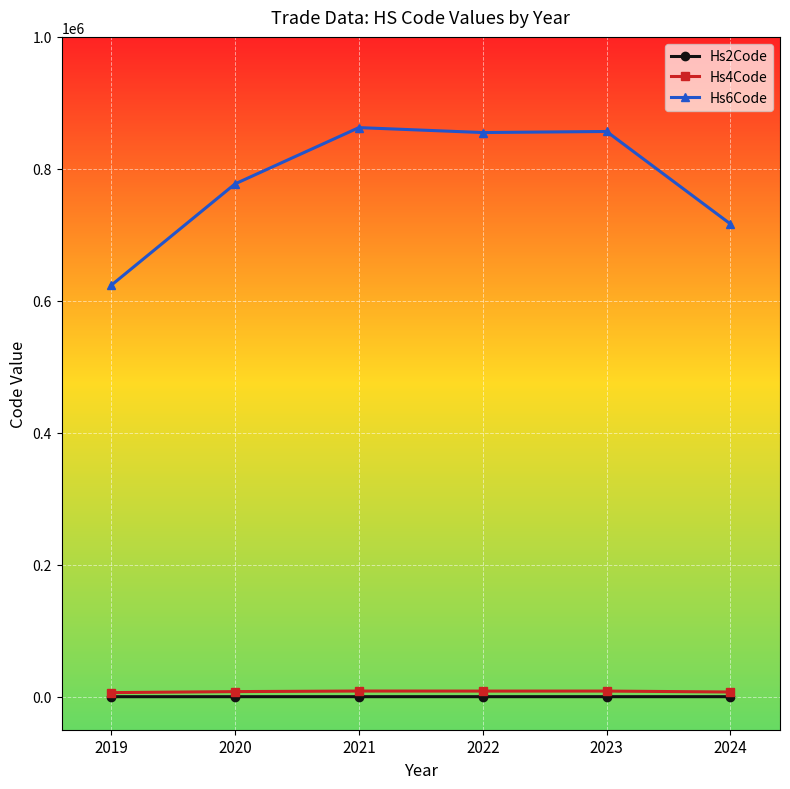

True or false: Hs4Code and Hs6Code cross at least once.

False